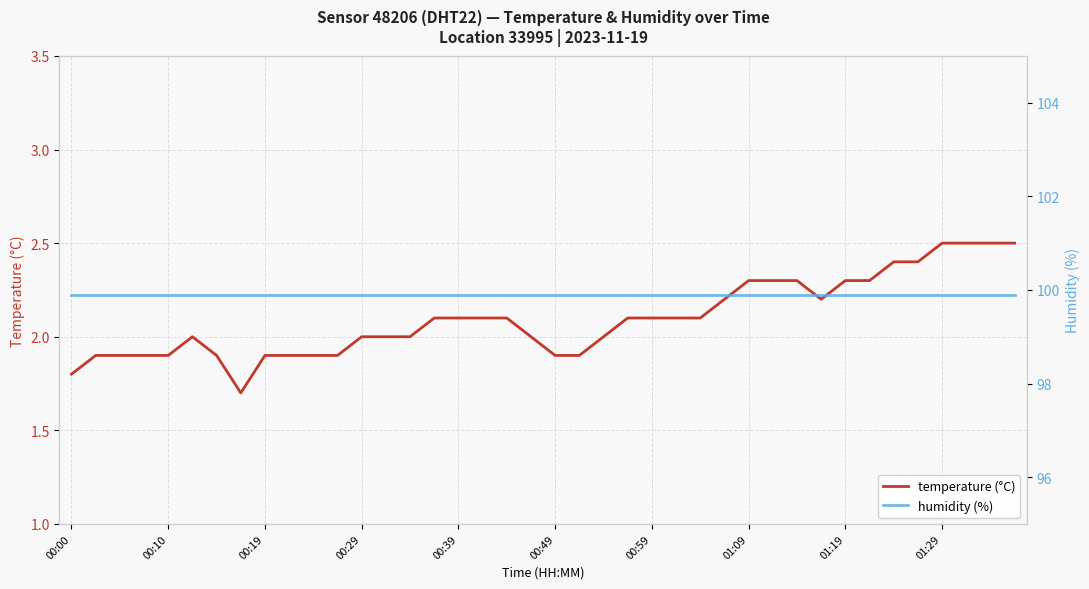

What is the minimum value for humidity (%)?

99.9